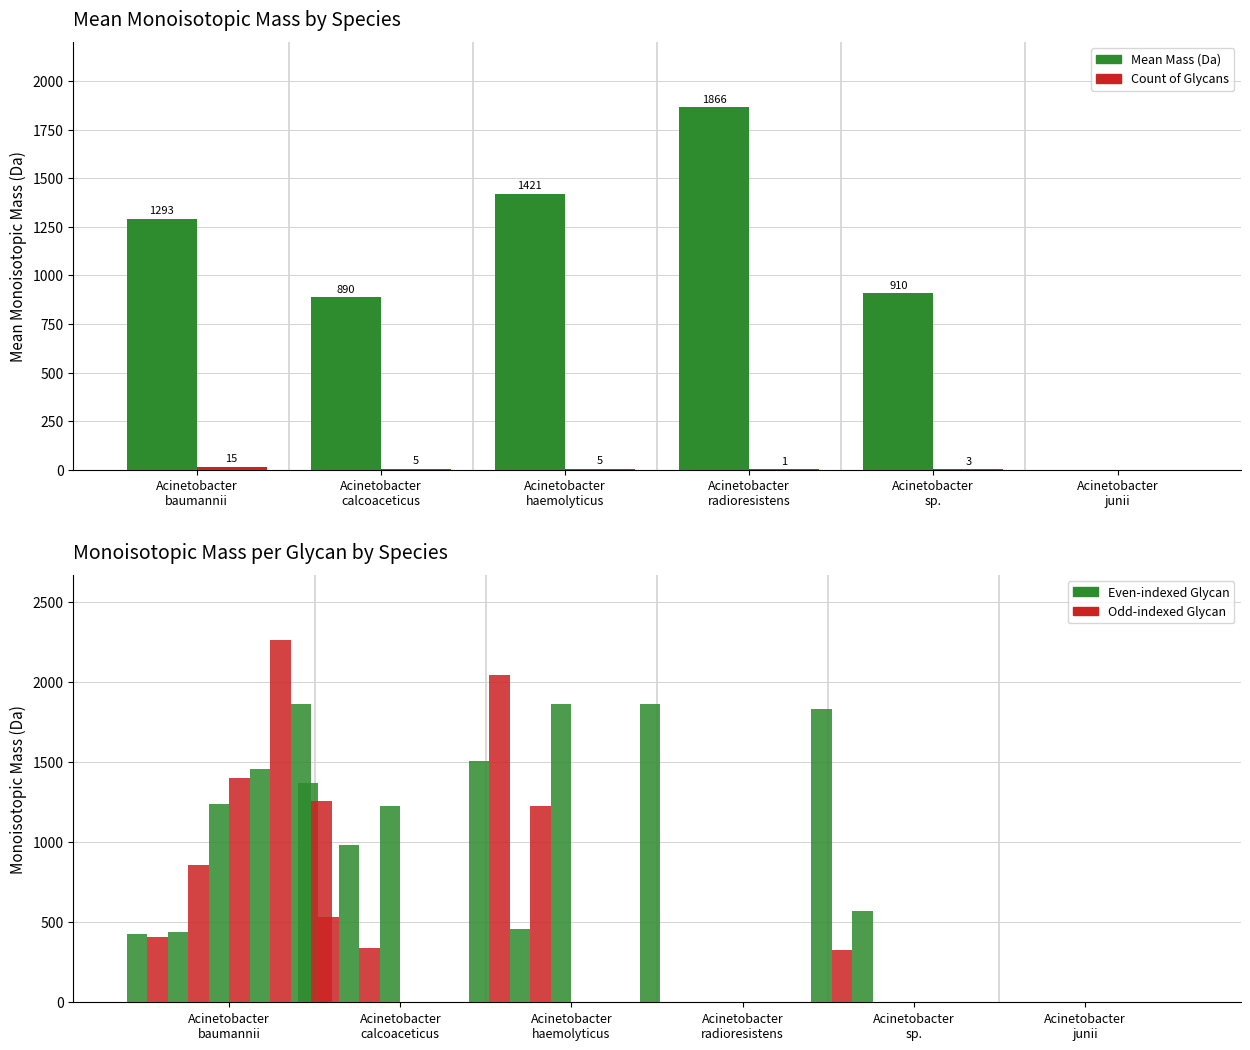

What is the value of the 6th bar from the left?

1508.4